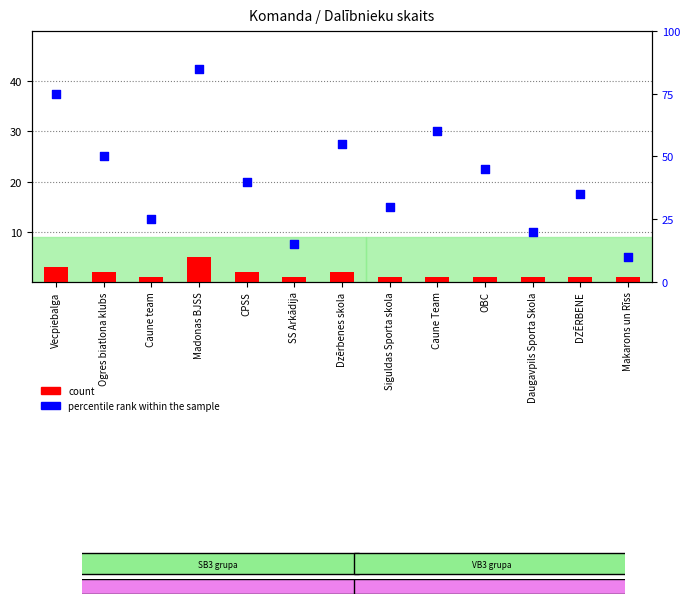

What are all the series names shown in the legend?

count, percentile rank within the sample